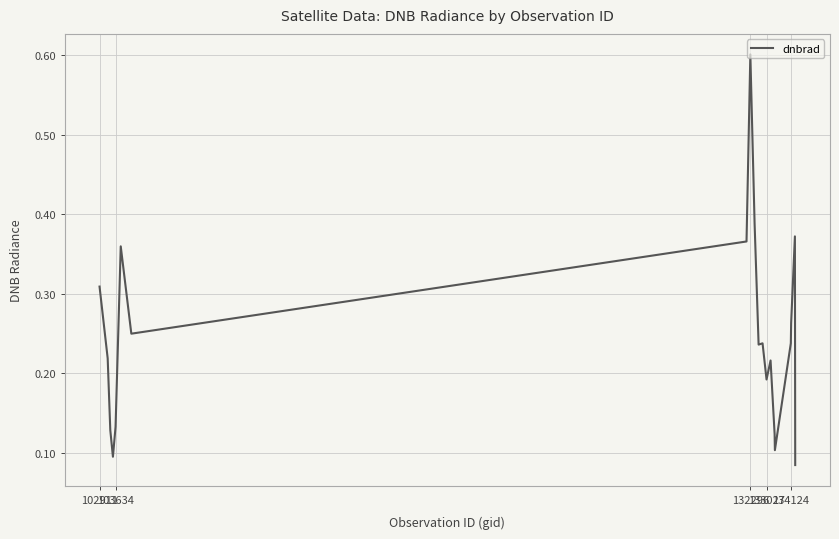

What is the greatest value displayed?

0.6